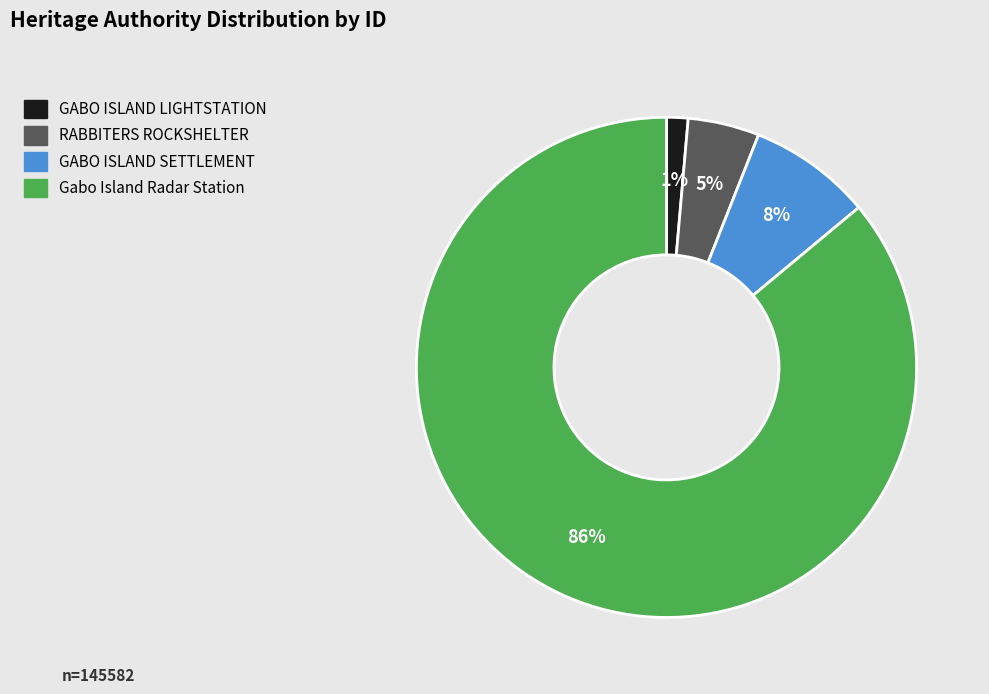

How many slices are in this pie chart?

4